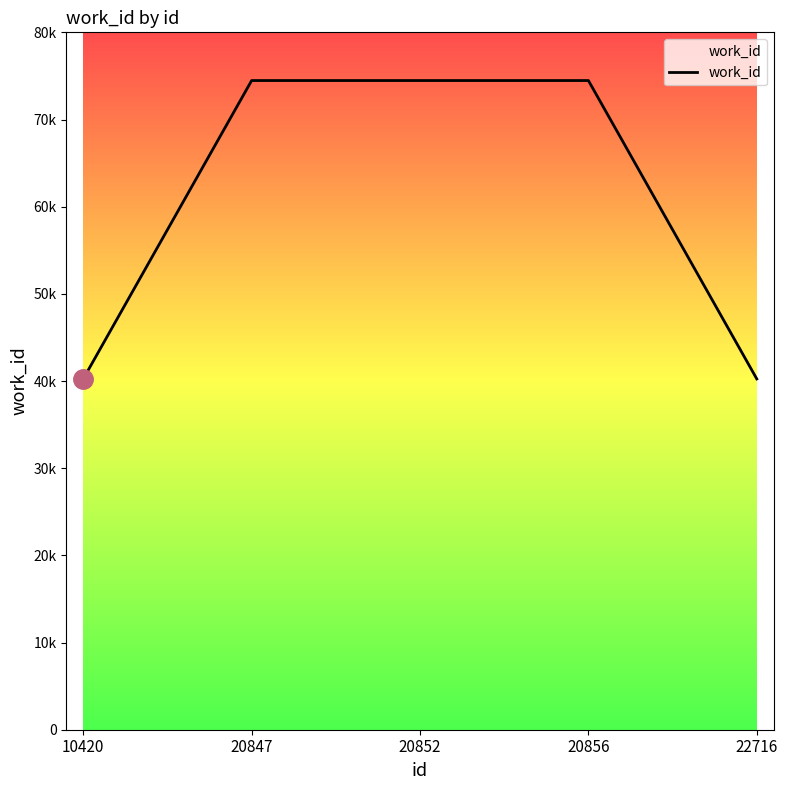

Does the chart display data point markers on the line(s)?

No